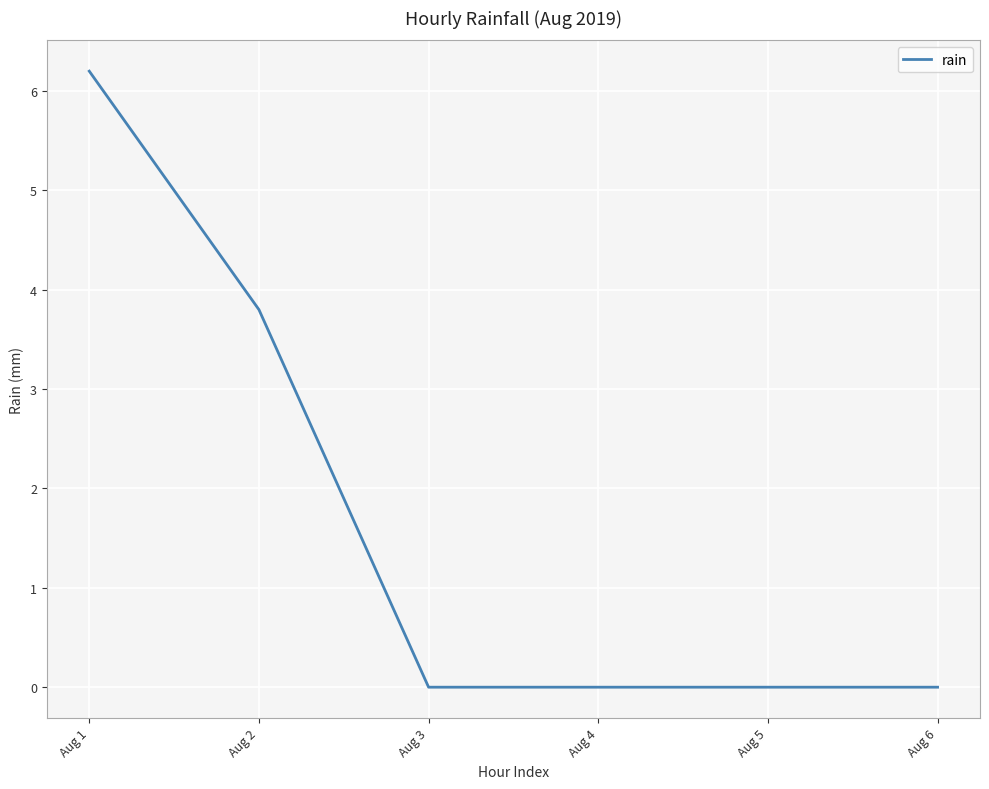

How many lines are shown in the chart?

1